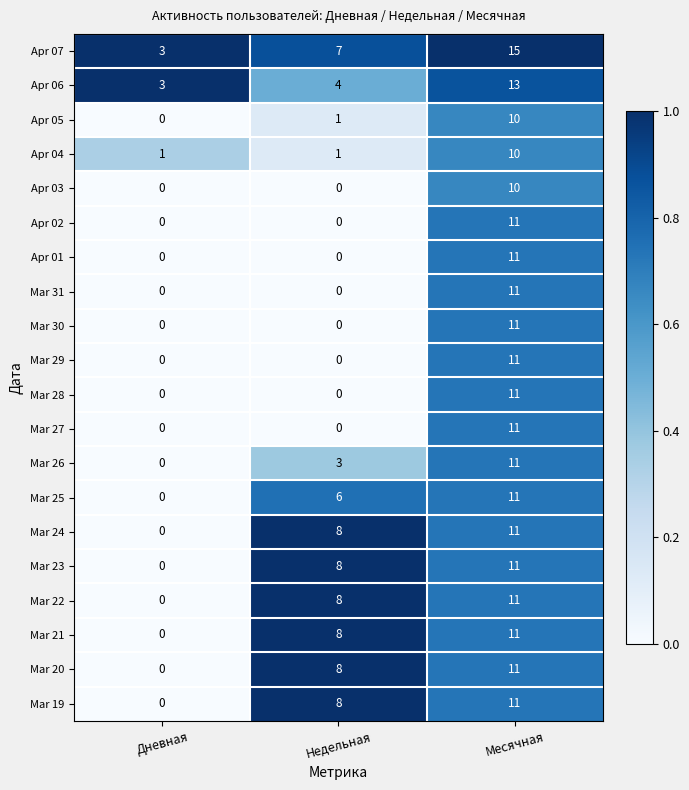

What is the sum of the Mar 24 values at Недельная and Дневная?

8